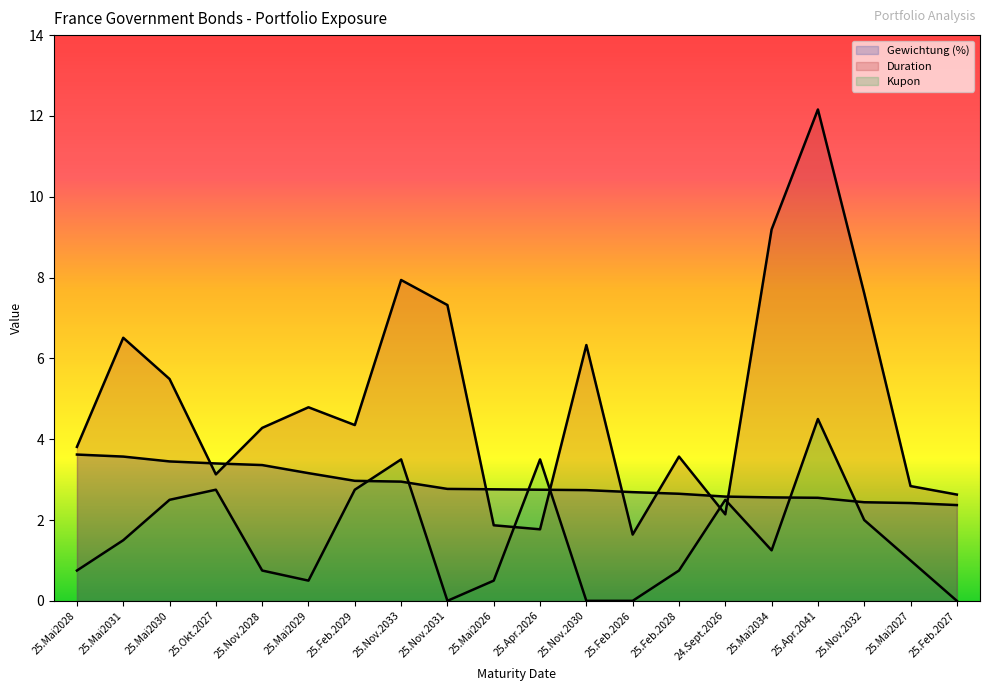

Where is the first local maximum for Duration?

25.Mai2031